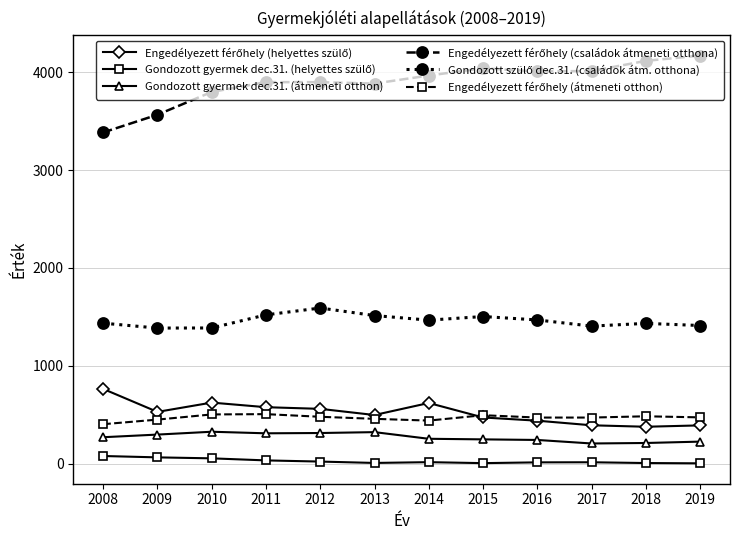

True or false: Gondozott gyermek dec.31. (átmeneti otthon) has a value of 210 at 2018.

True